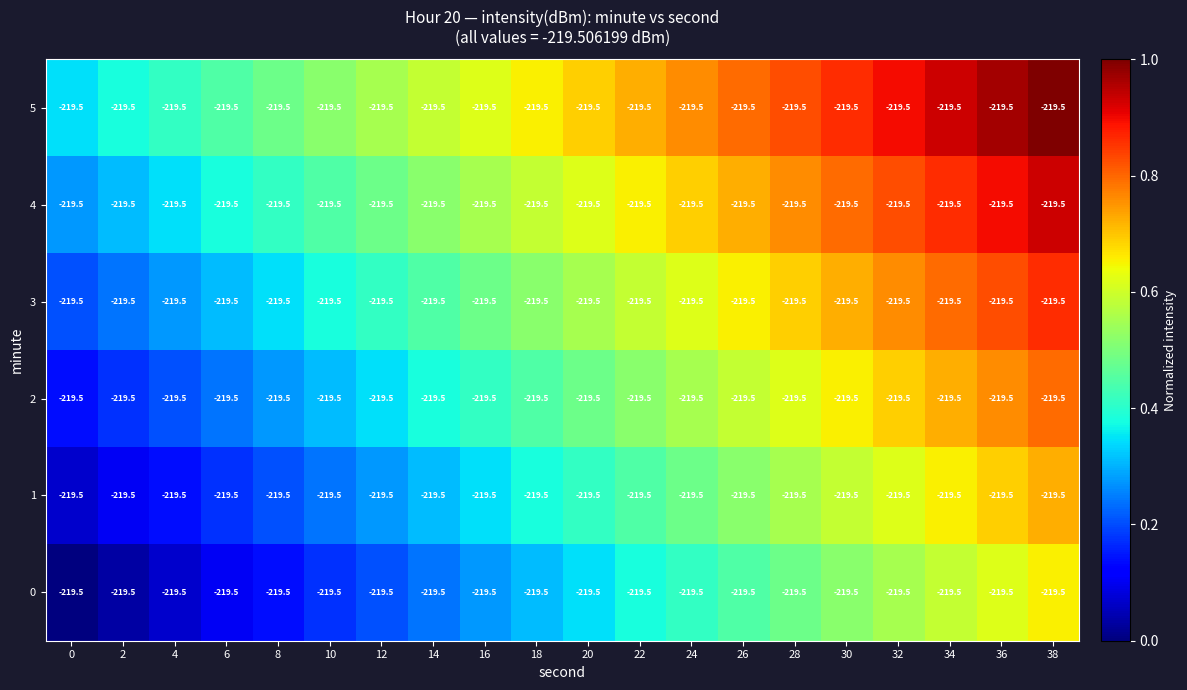

Rank the categories by 1 value from lowest to highest.

0, 2, 4, 6, 8, 10, 12, 14, 16, 18, 20, 22, 24, 26, 28, 30, 32, 34, 36, 38